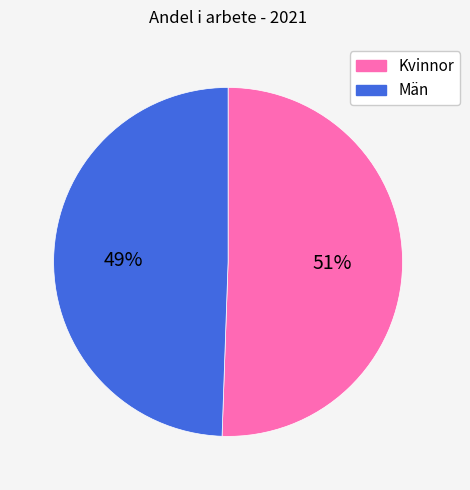

How many segments does this pie chart have?

2